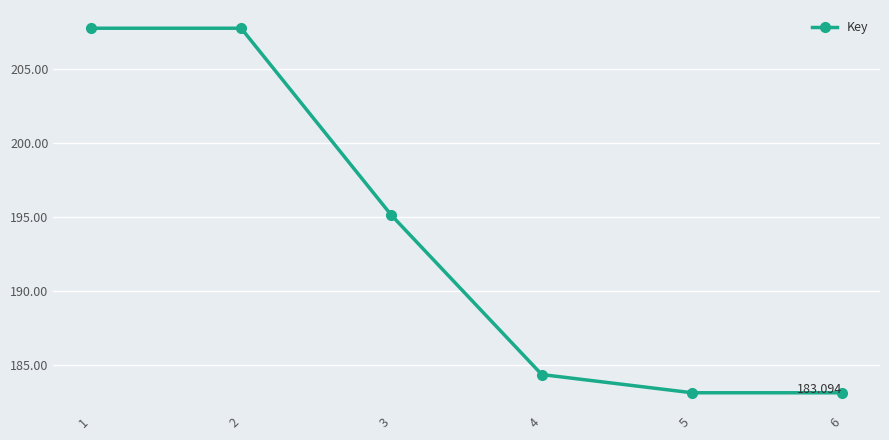

How many values are below 195?

3